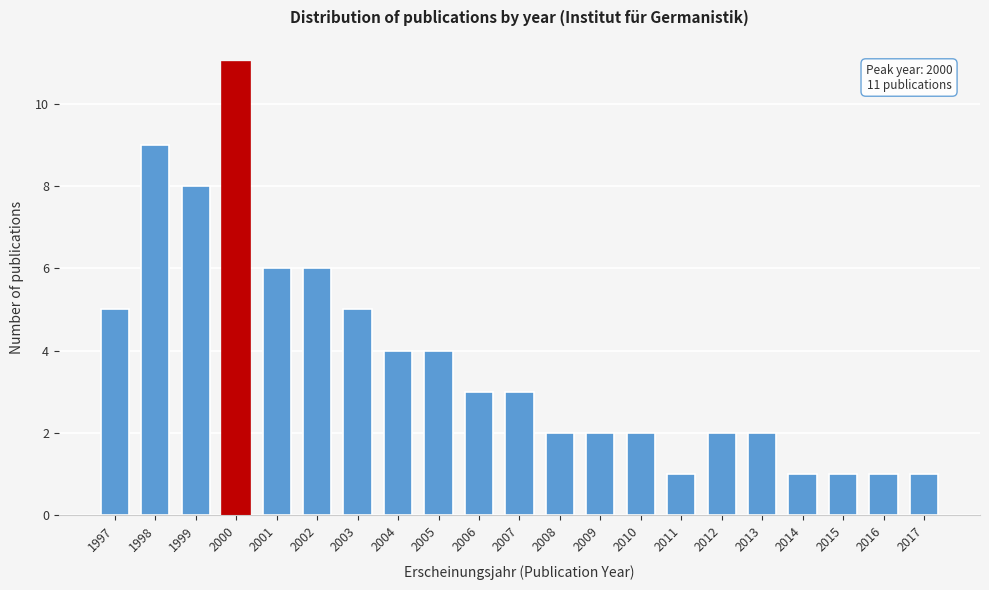

Reading right to left, list all the values displayed in this chart.

1	1	1	1	2	2	1	2	2	2	3	3	4	4	5	6	6	11	8	9	5